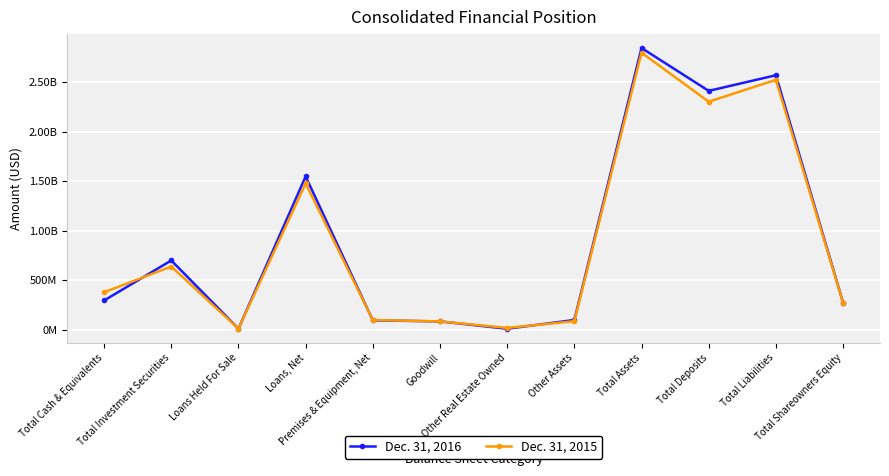

What is the greatest value displayed?

2845197000